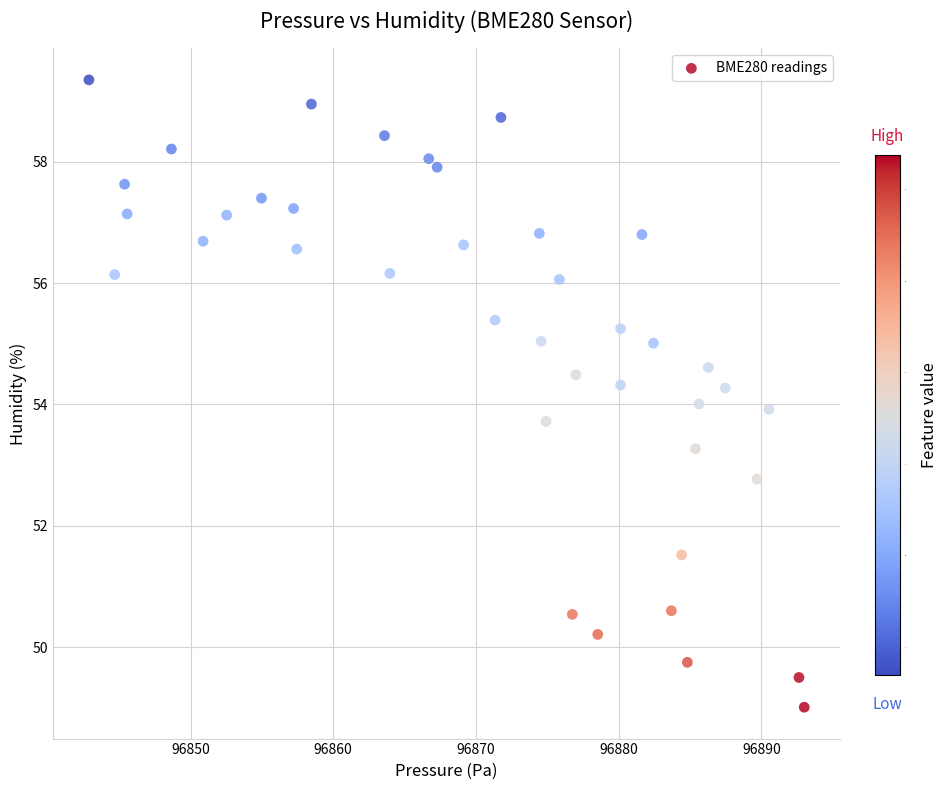

What is the range of Y values (max minus min)?

10.3